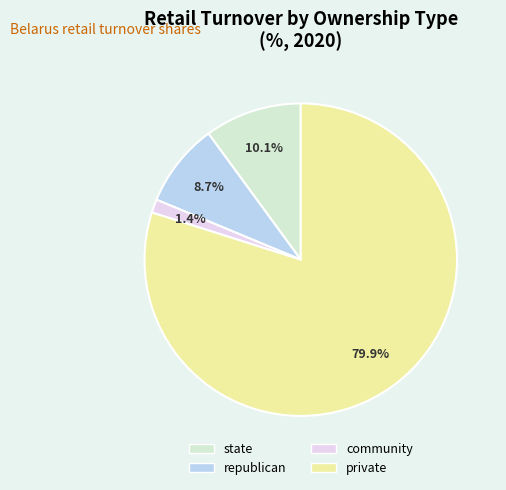

How many segments does this pie chart have?

4